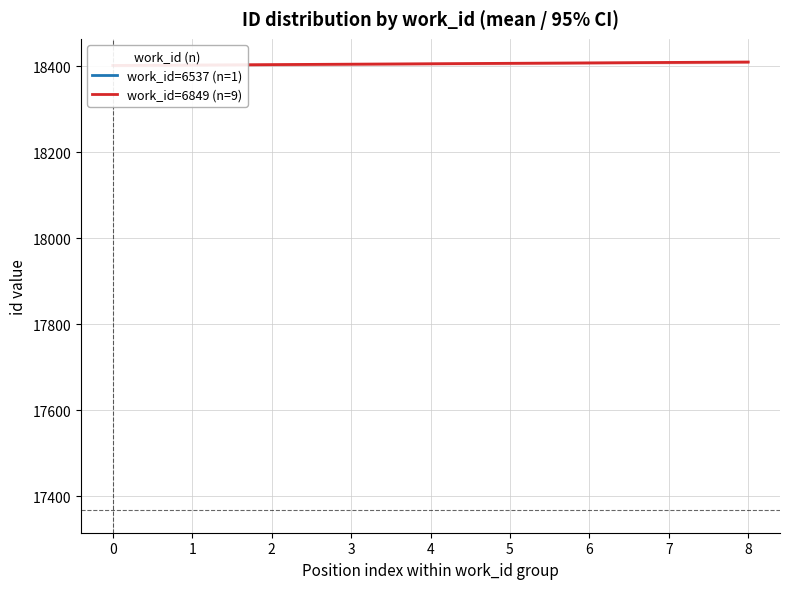

What is the sum of the values at 2 and 7?

36813